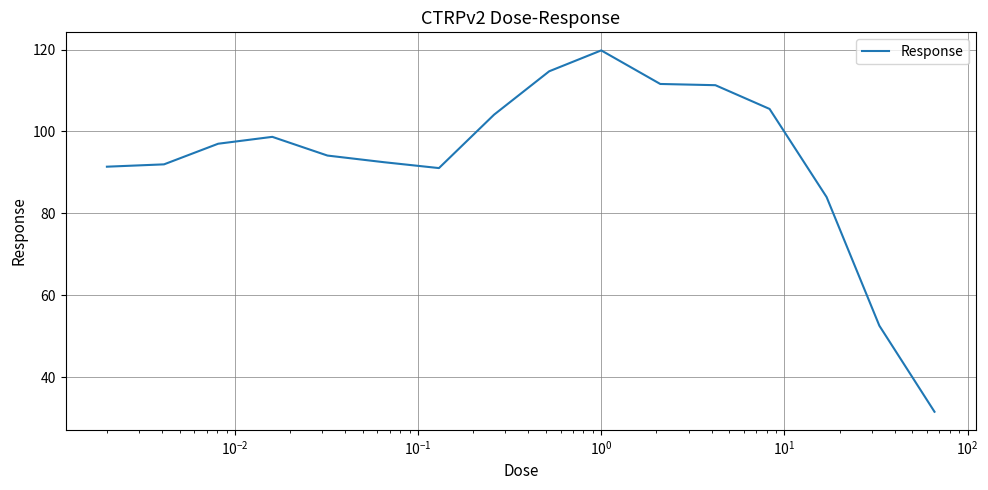

What is the greatest value displayed?

119.8